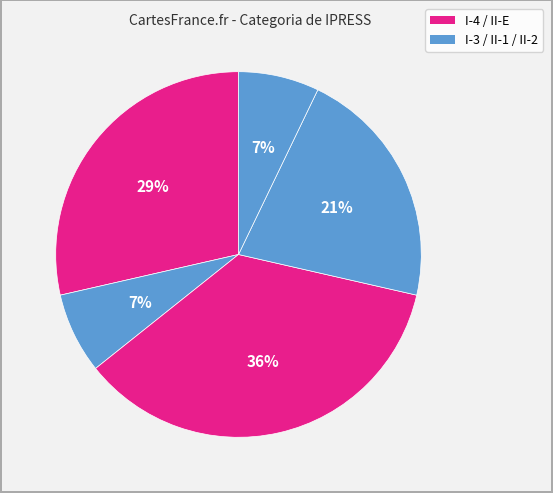

How many segments does this pie chart have?

5